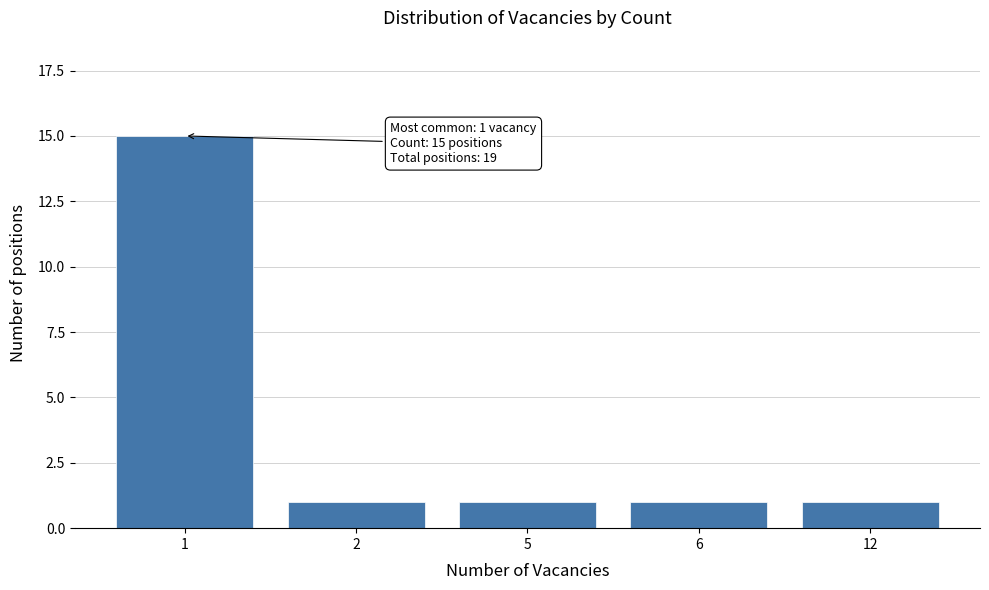

Reading left to right, transcribe all the data shown in this chart.

15	1	1	1	1